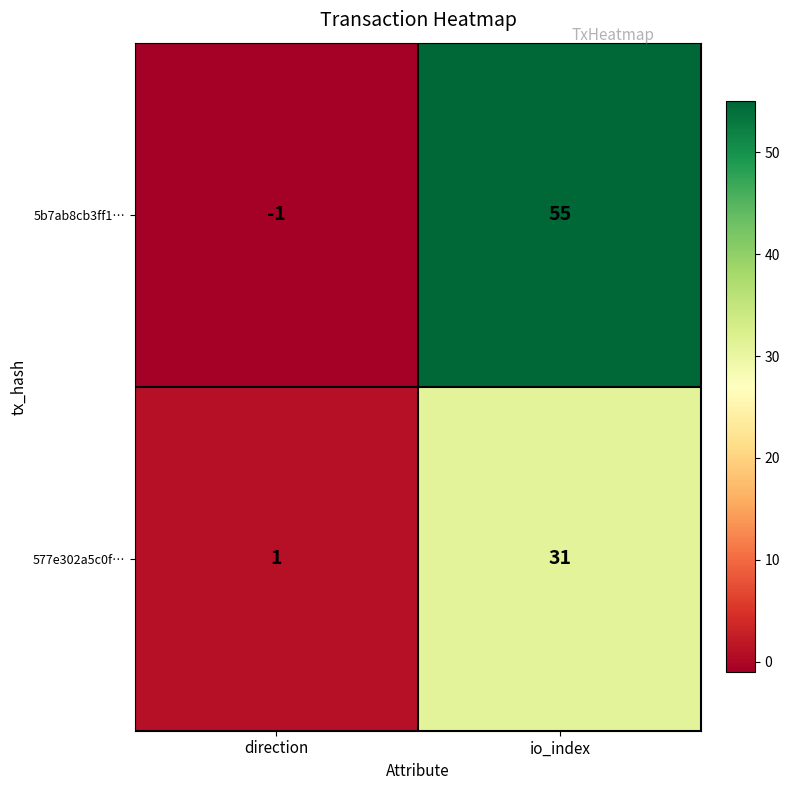

What is the sum of all 5b7ab8cb3ff1… values?

54